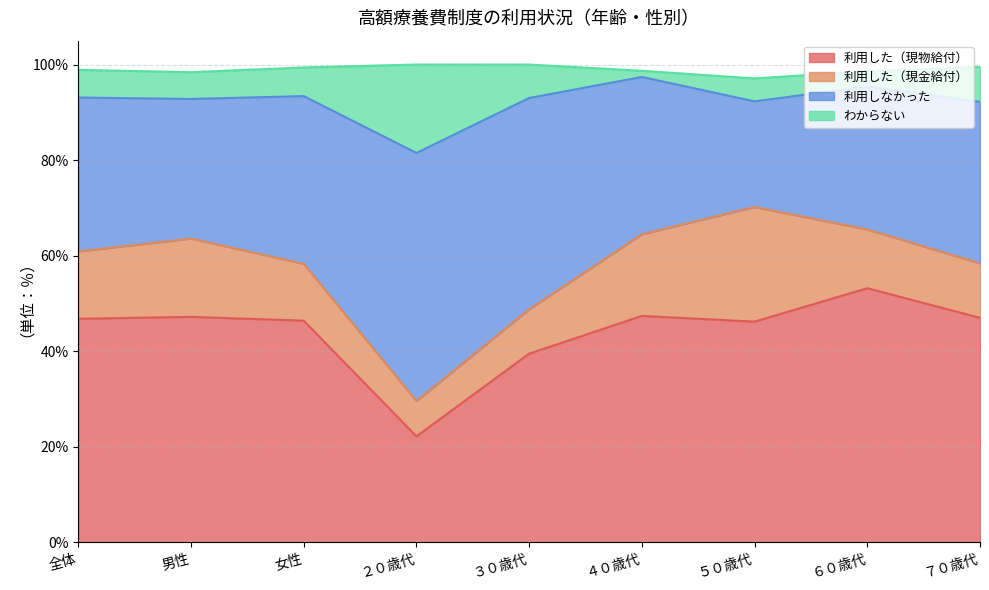

Which has a higher value, ２０歳代 or 全体?

全体